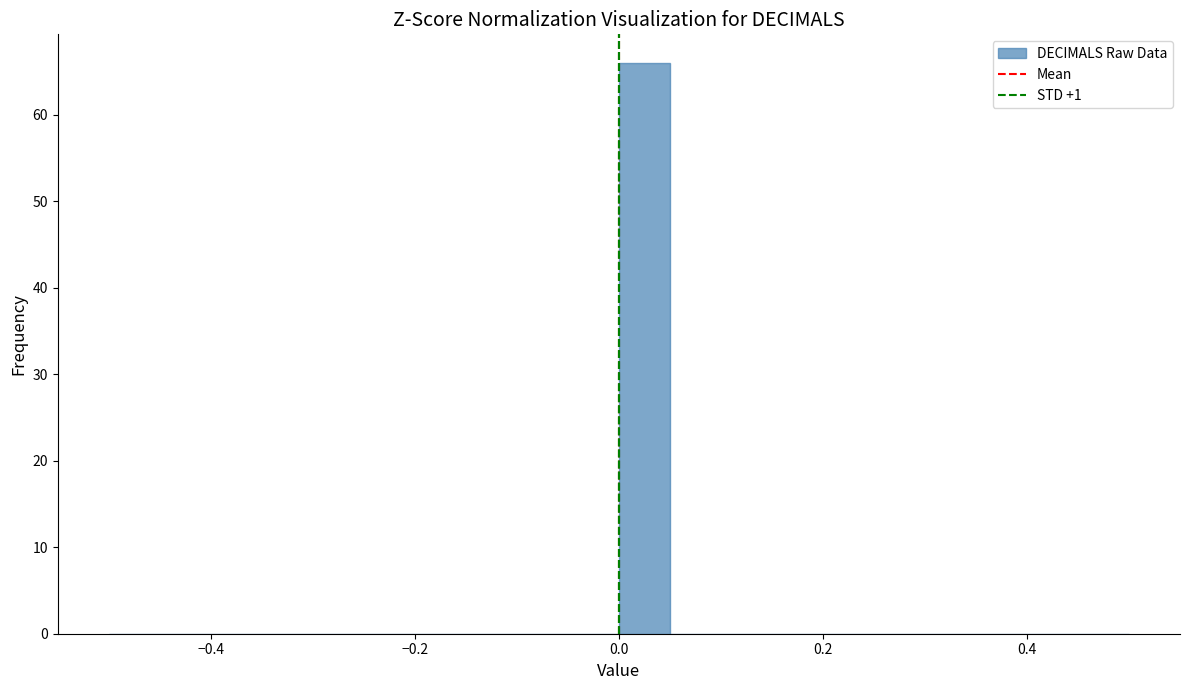

Read against the x-axis, roughly where is the centre of the tallest bar?

0.02